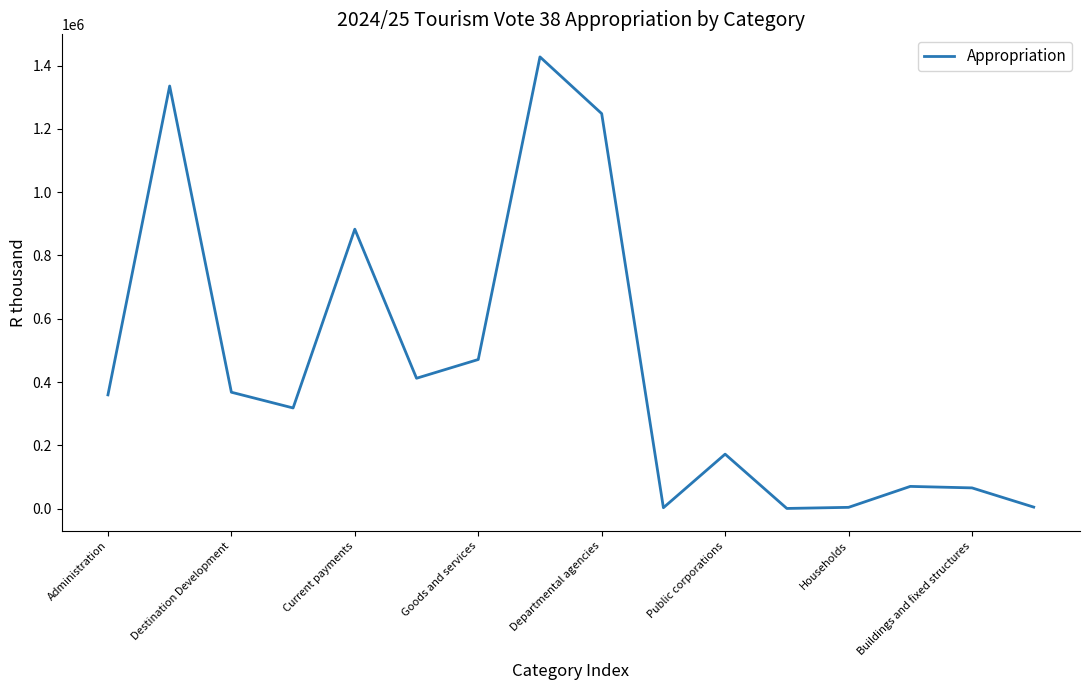

What is the difference between the maximum and minimum values?

1427151